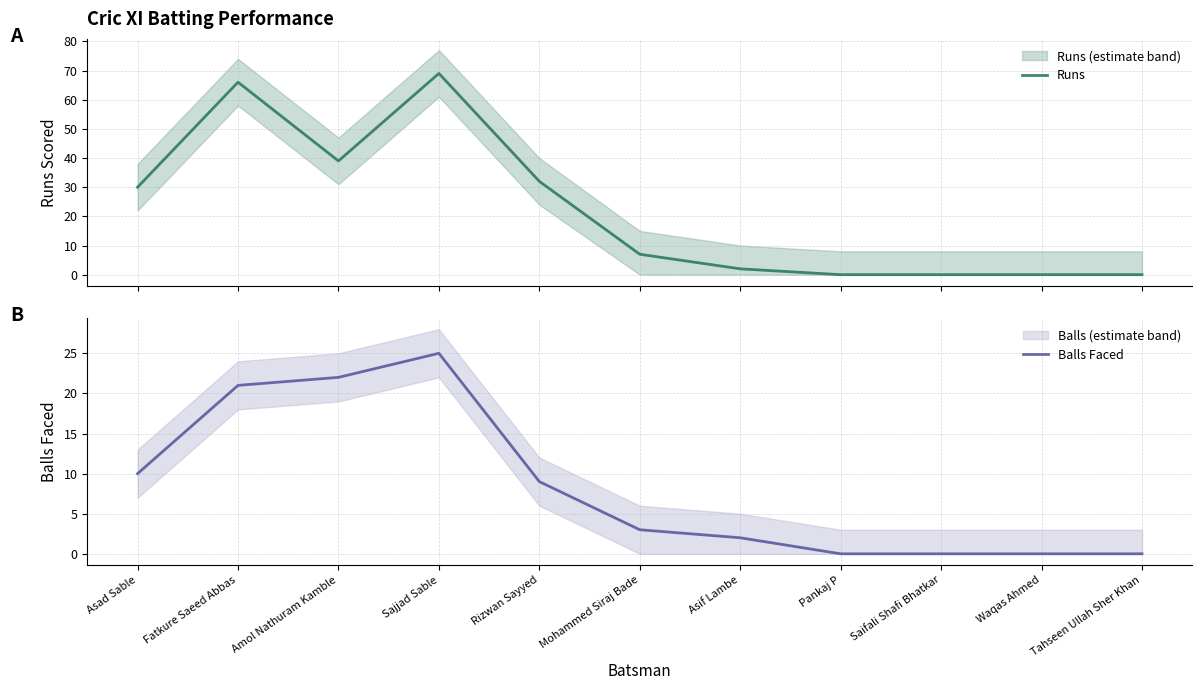

What are all the series names shown in the legend?

Runs, Balls Faced